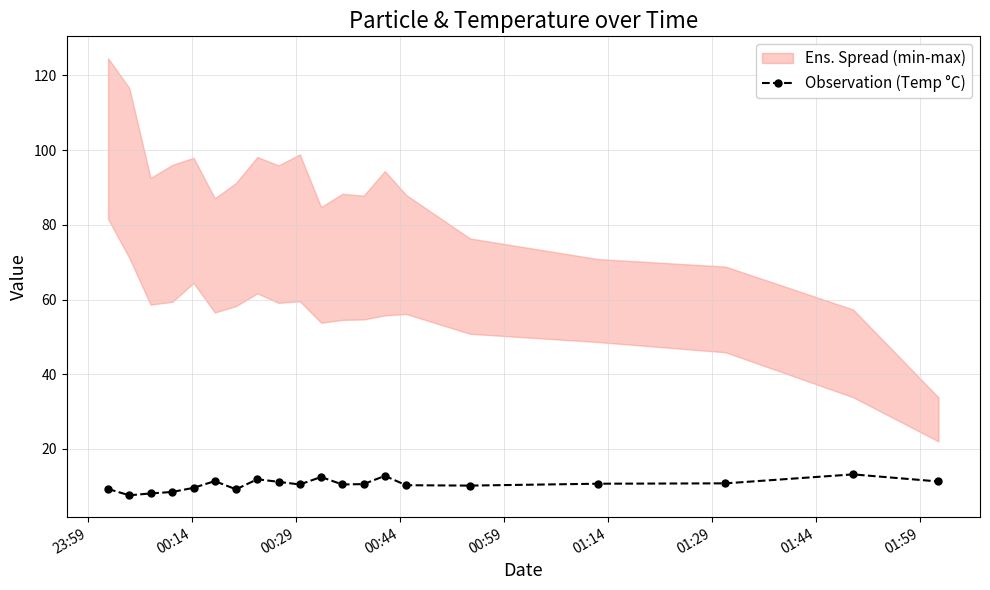

What is the maximum value for Observation (Temp °C)?

13.2